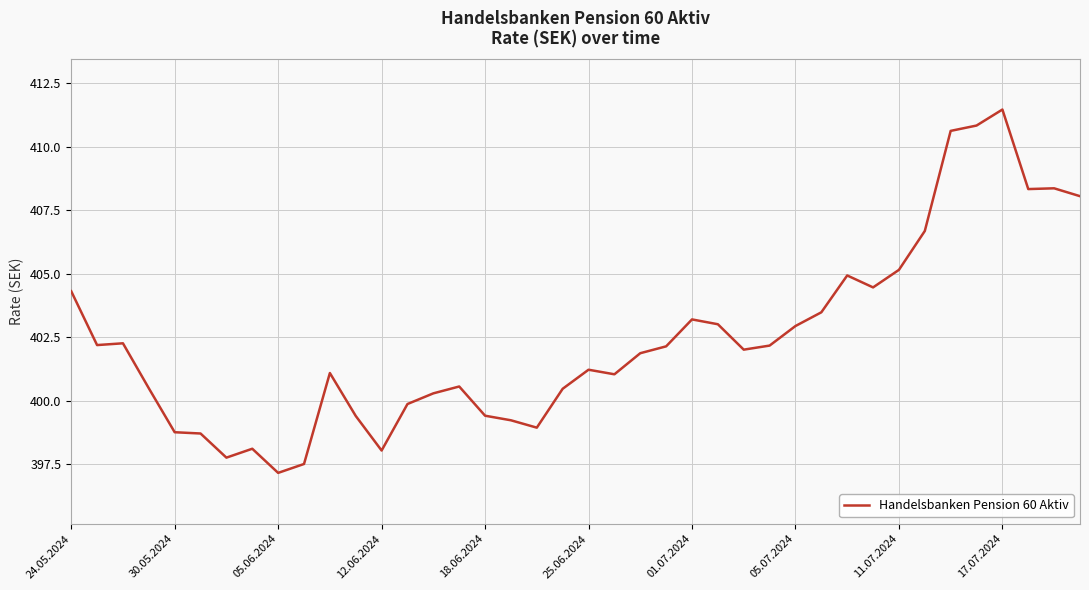

What is the maximum value shown in the chart?

411.5